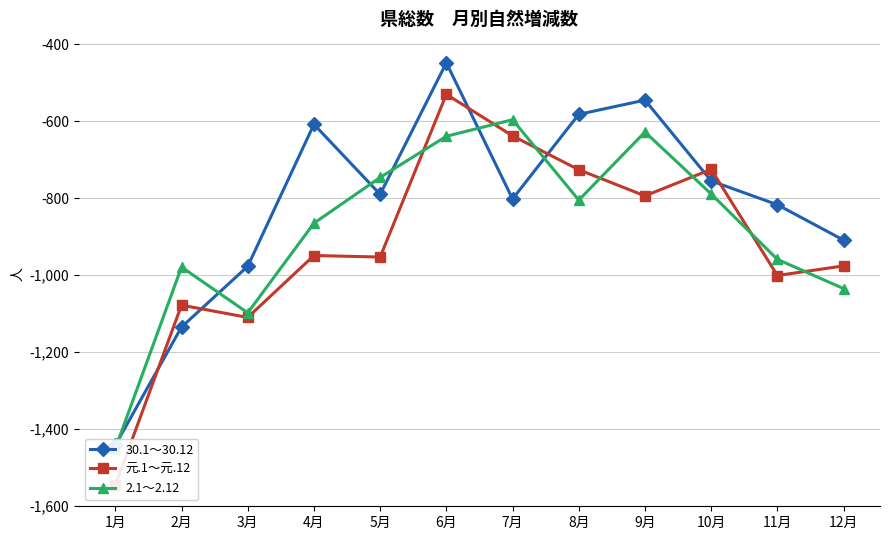

Rank the categories by 30.1～30.12 value from highest to lowest.

6月, 9月, 8月, 4月, 10月, 5月, 7月, 11月, 12月, 3月, 2月, 1月